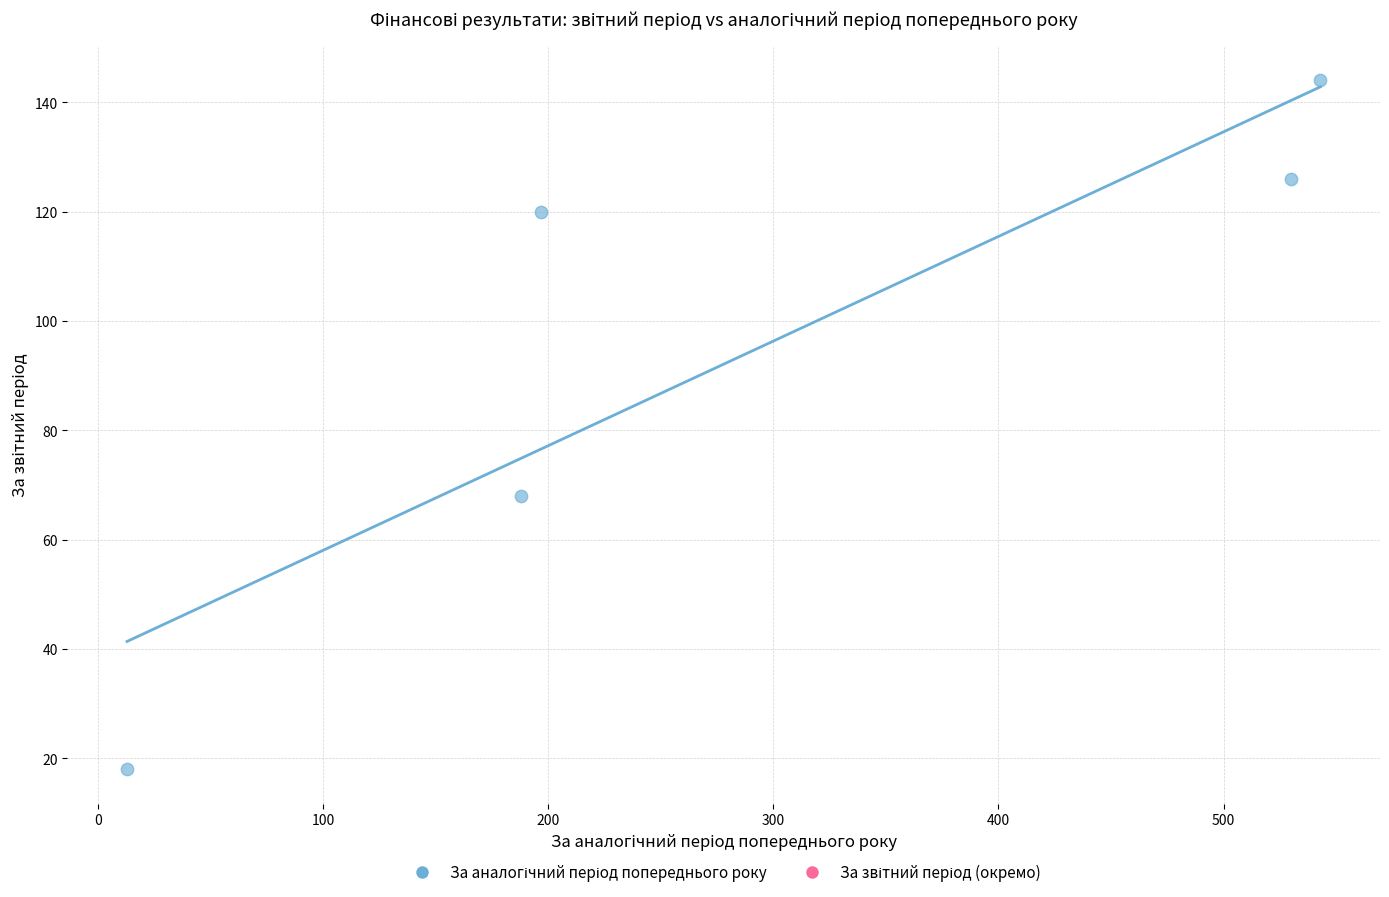

What Y value in the scatter plot is closest to 81?

68